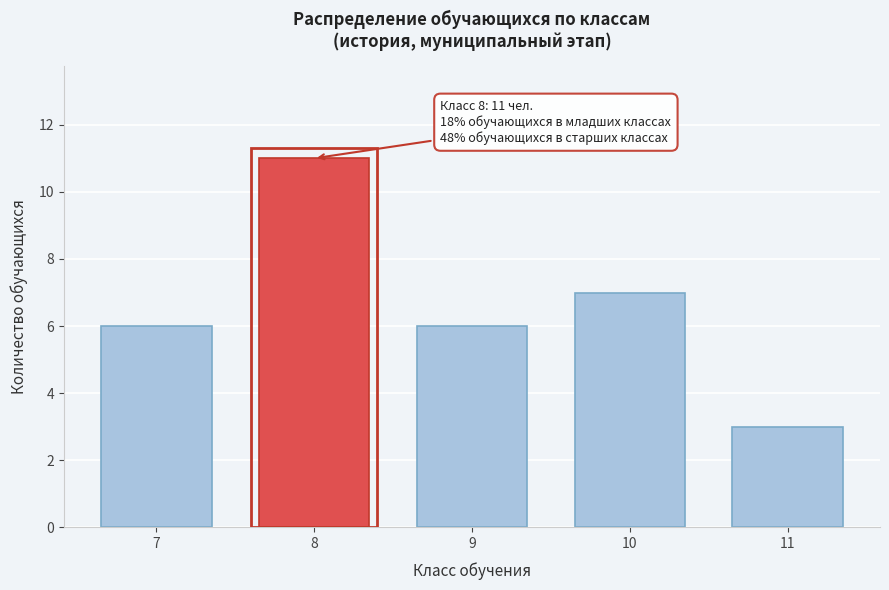

Reading right to left, what are all the values shown in this chart?

11=3	10=7	9=6	8=11	7=6